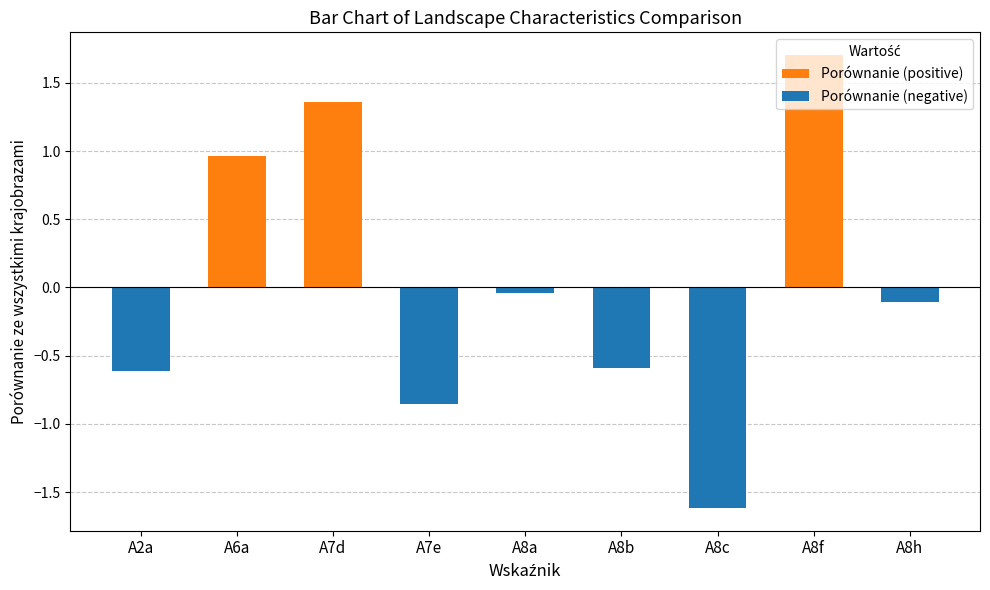

What position from the right is A2a?

9